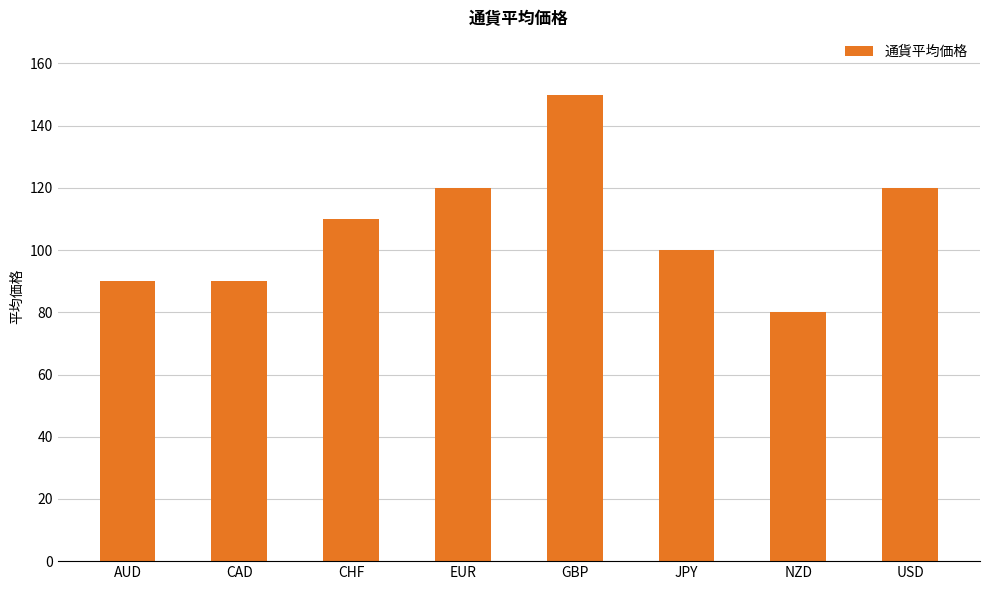

What is the difference between the second highest and second lowest values?

30